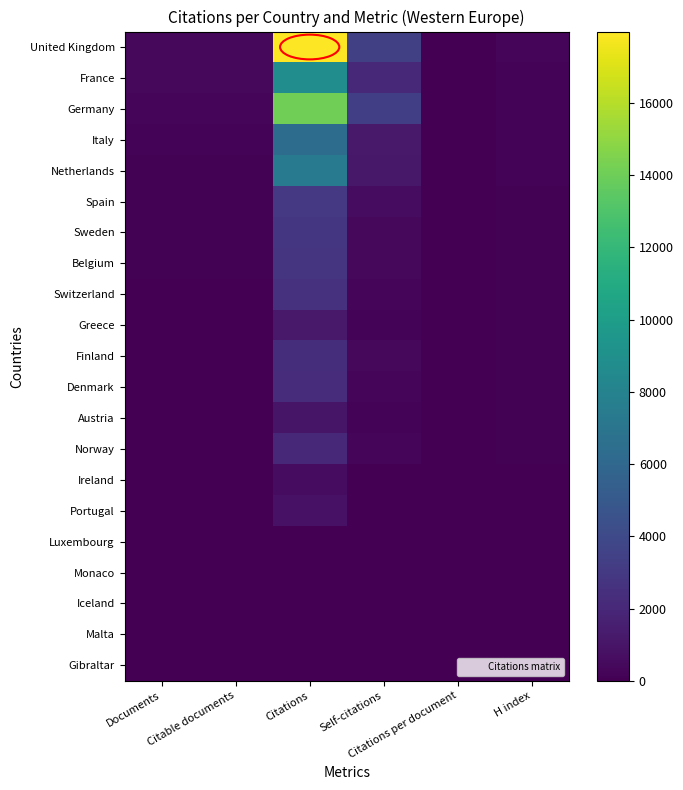

At which category is the sum across all series the highest?

Citations